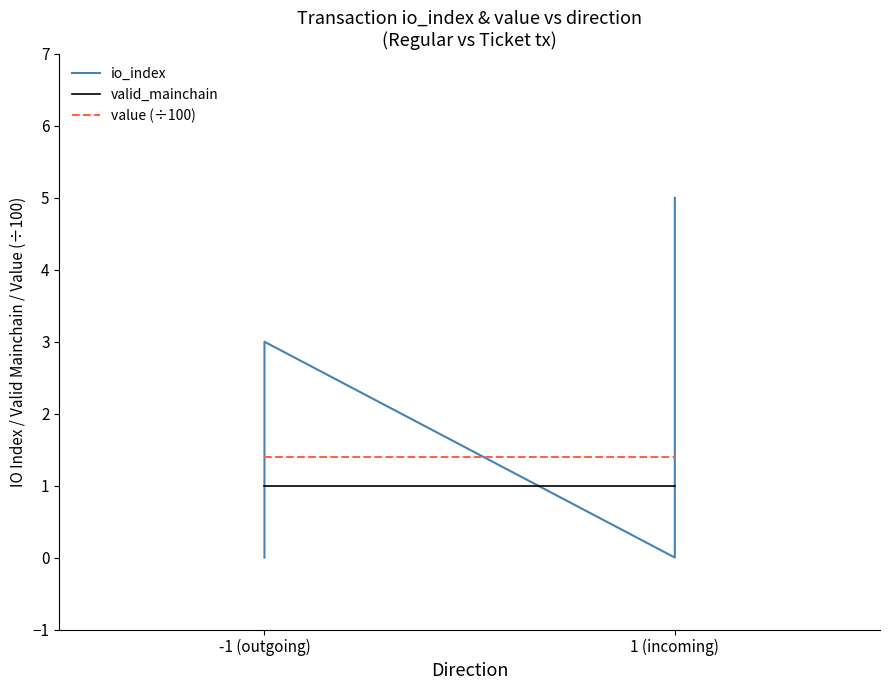

List the series in order of their peak value, lowest first.

valid_mainchain, value (÷100), io_index